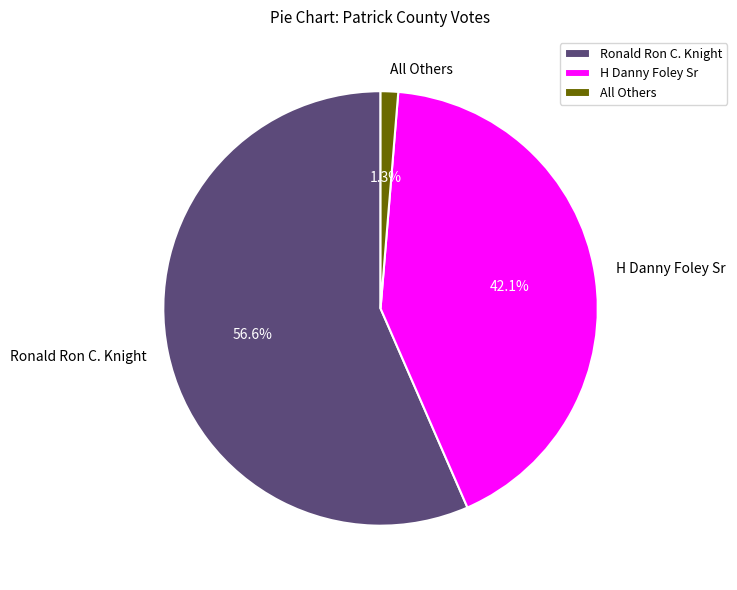

Does any single category account for the majority?

Yes